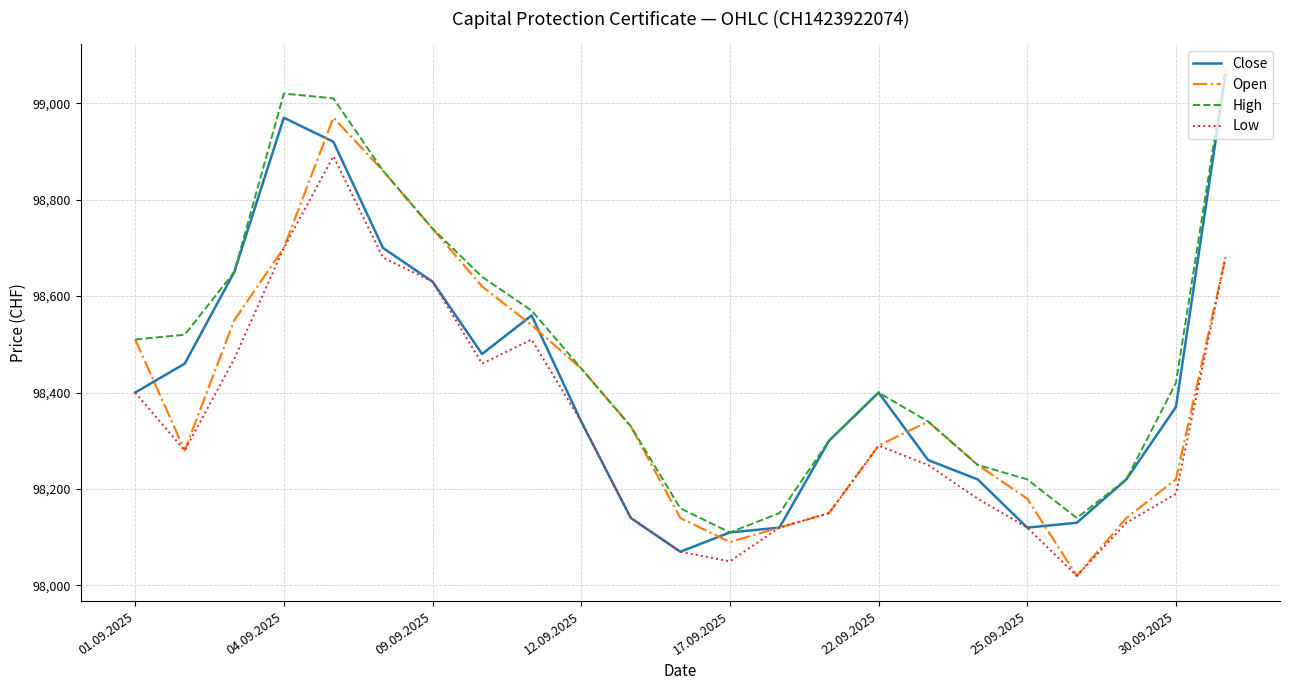

What is the greatest value displayed?

99070